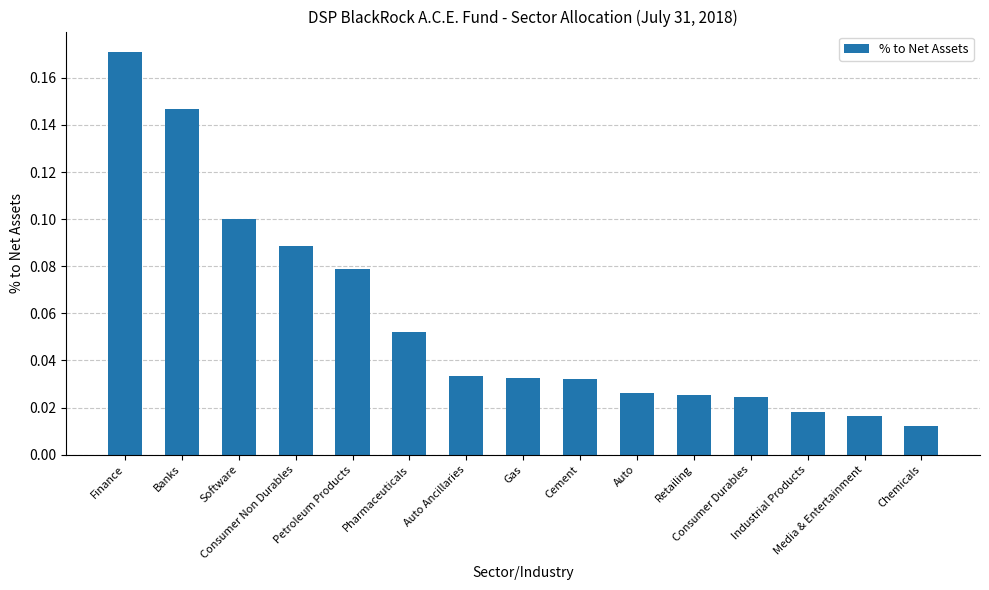

What is the sum of all values?

0.9